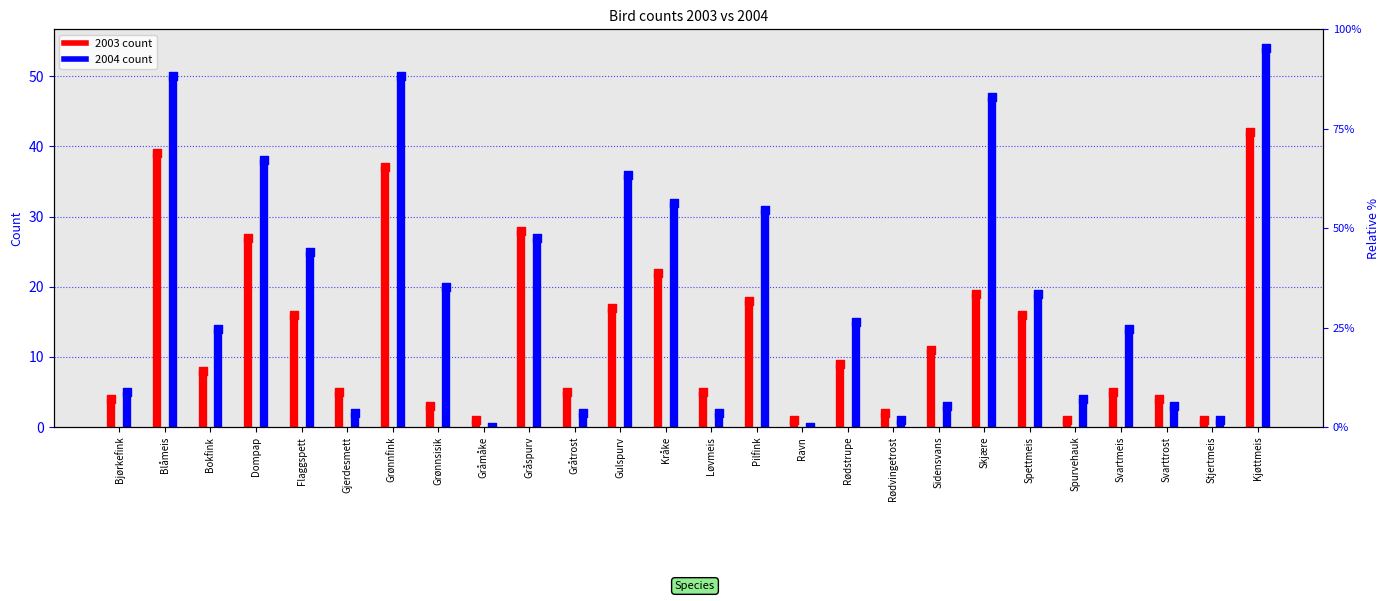

At how many categories does at least one series exceed 44?

4